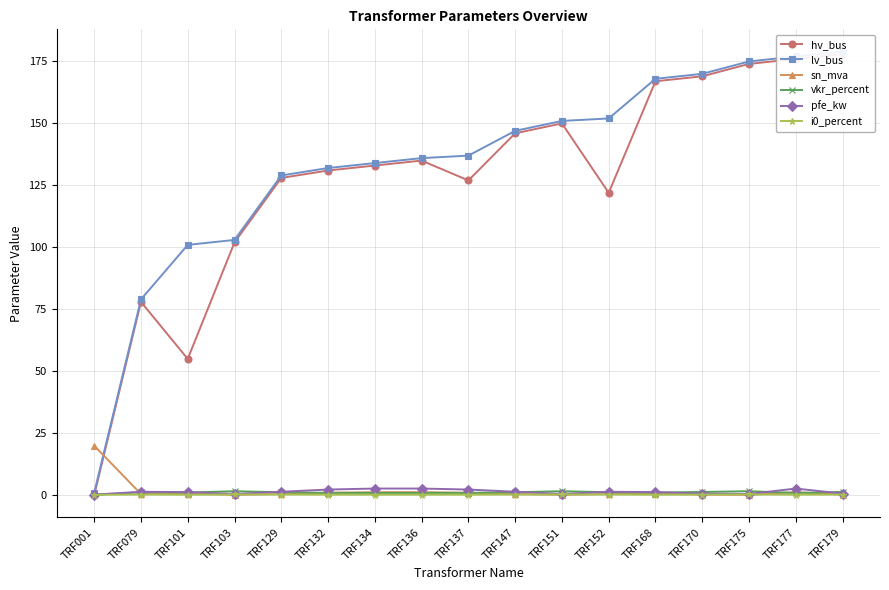

Count the number of data series in this chart.

6